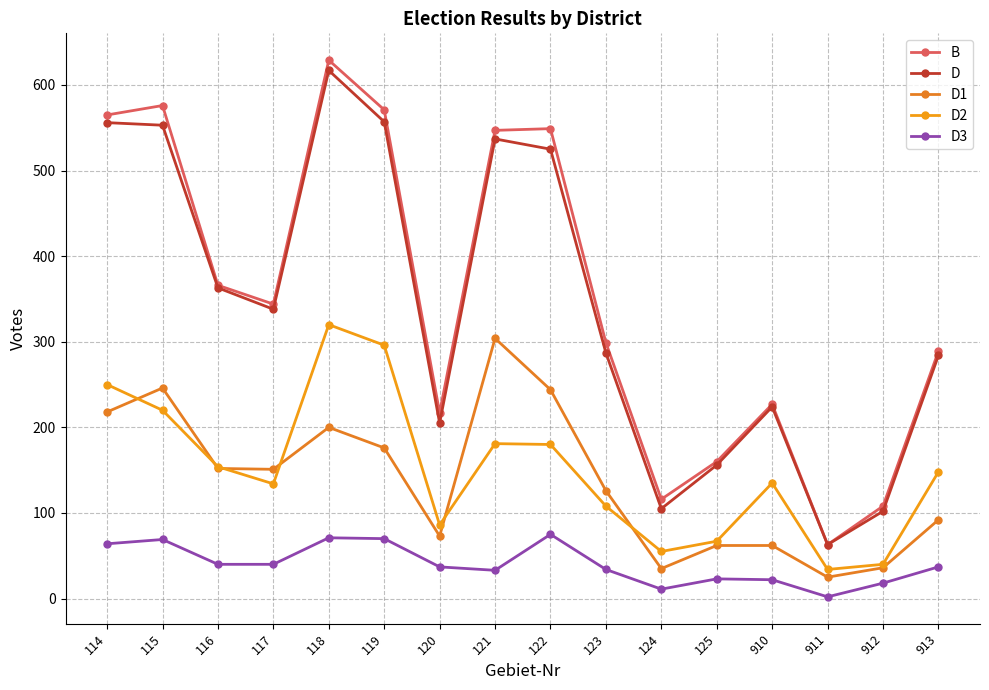

True or false: B and D3 intersect in this chart.

False